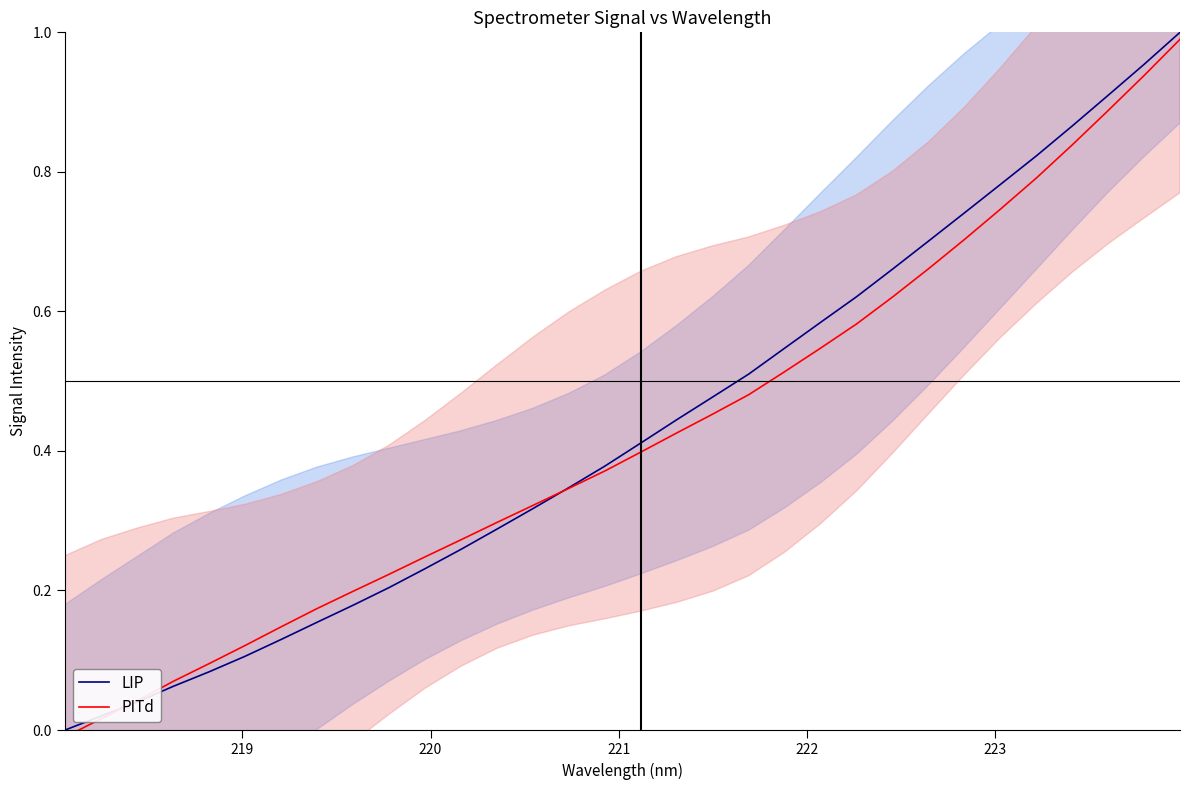

What is the average value of the LIP series?

0.4